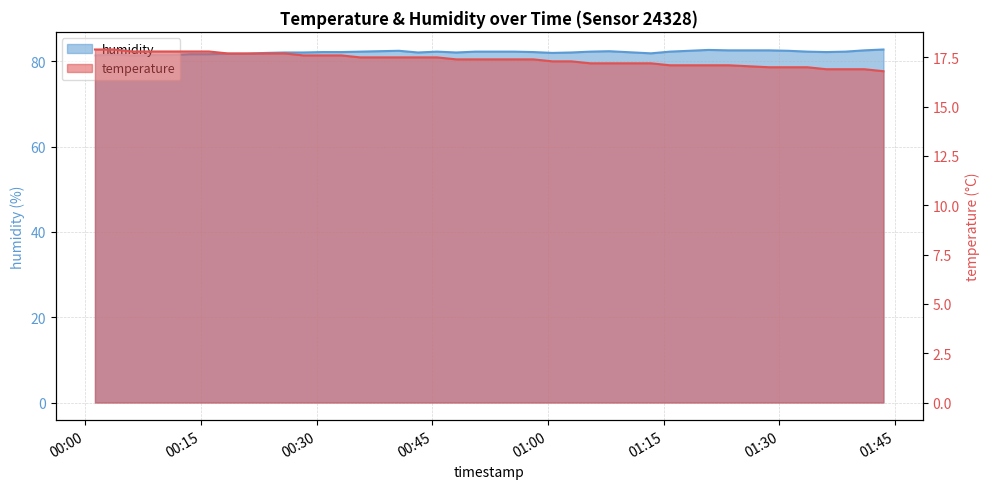

What is the total value across all series at 2023-08-30T00:40:39?

100.0